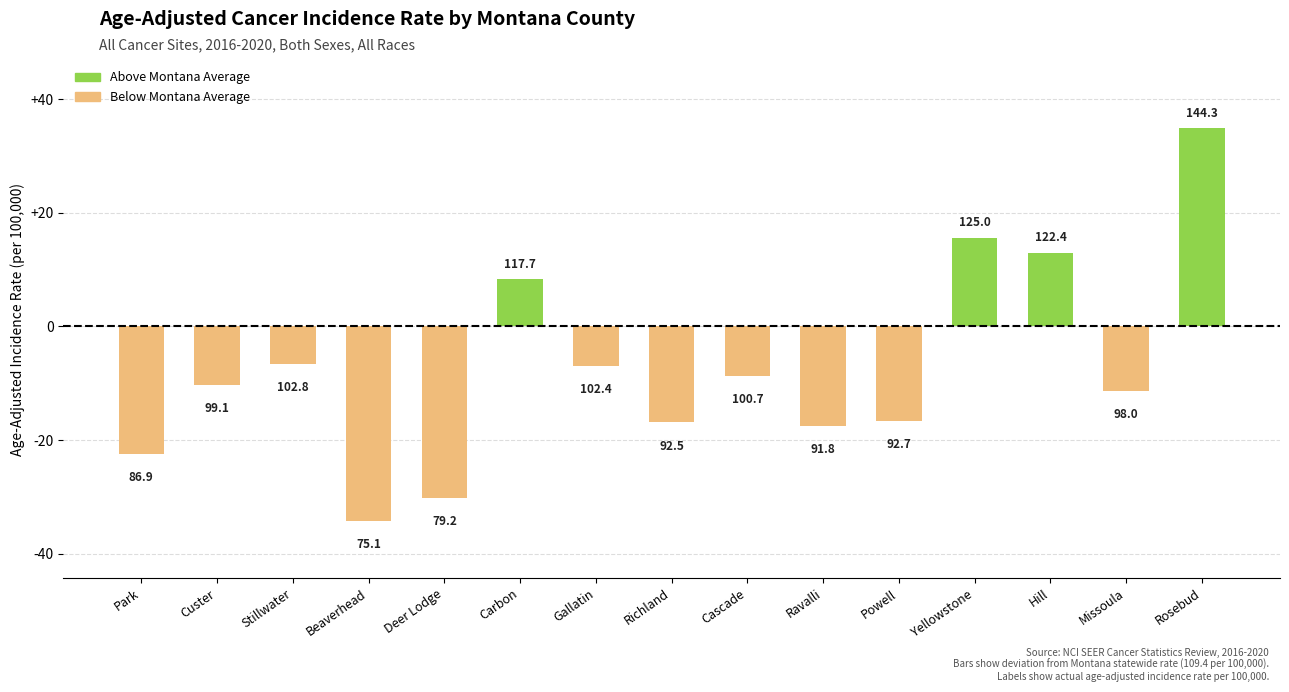

How many bars are there in total?

15